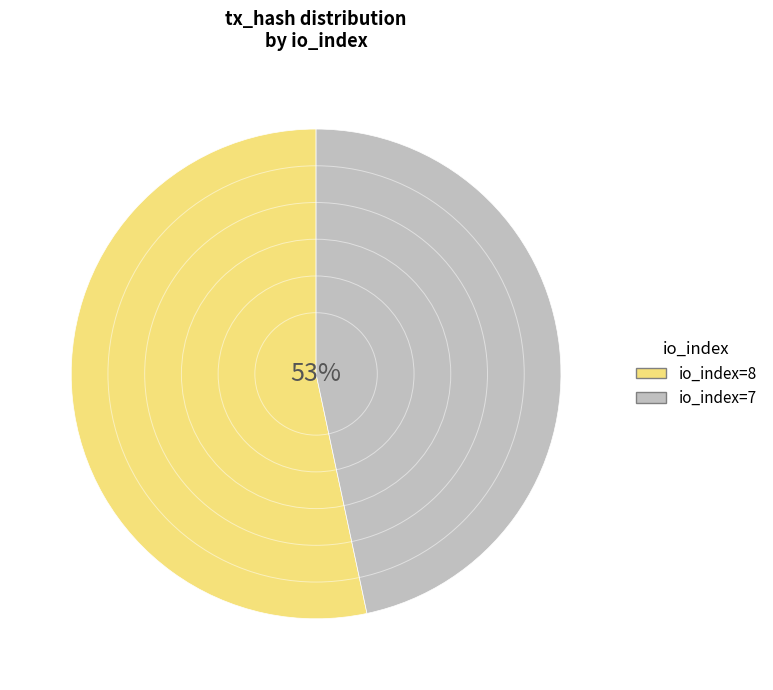

To the nearest percent, what is the average slice percentage?

50%